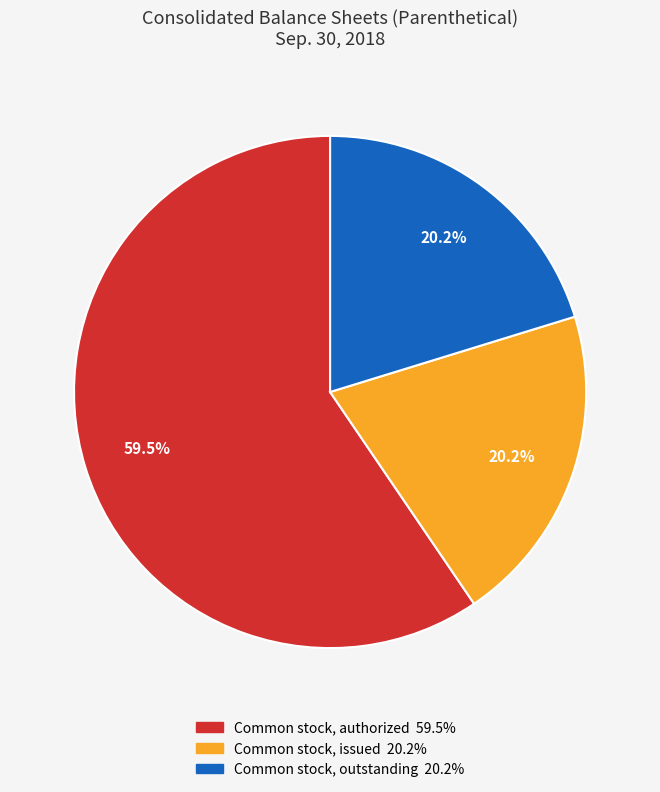

Does Common stock, authorized represent more than half of the total?

Yes